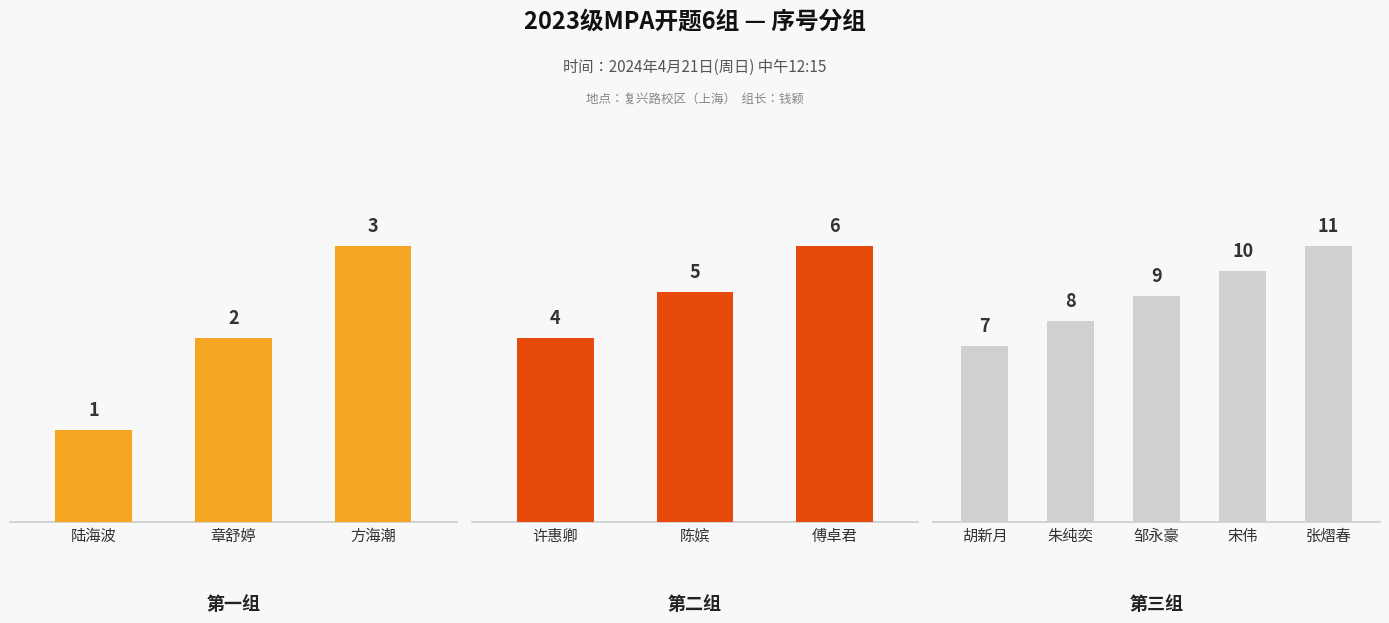

Between 邹永豪 and 胡新月, which is larger?

邹永豪